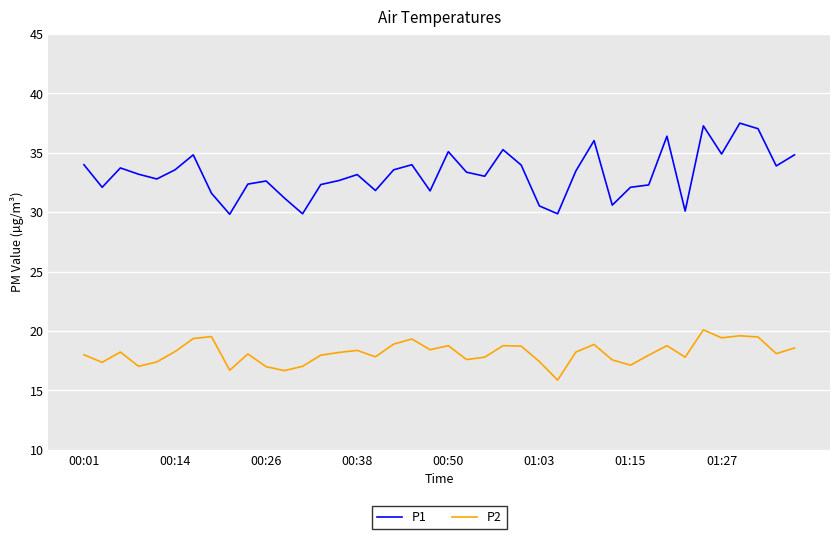

Which series has the largest range (max minus min)?

P1